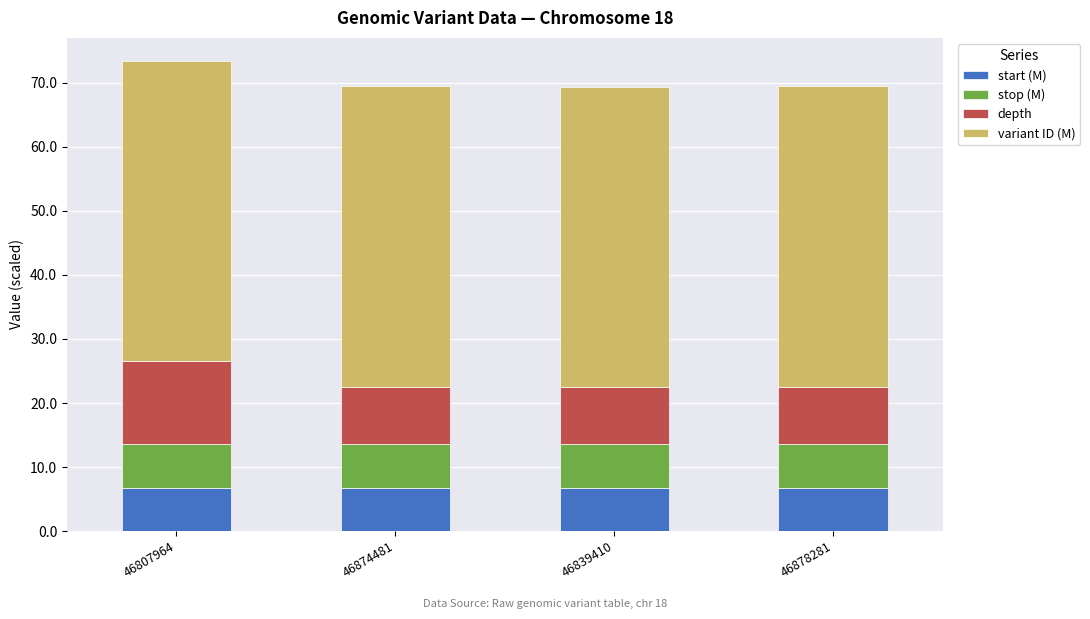

What is the sum of all start (M) values?

27.1